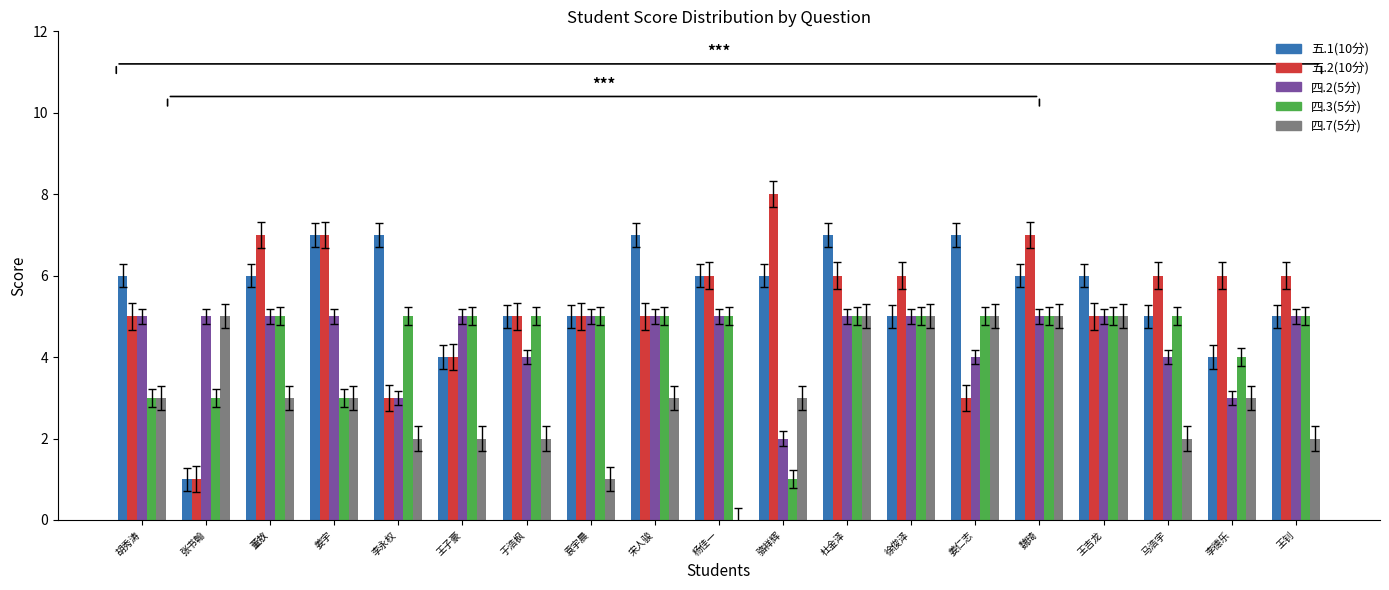

True or false: 五.2(10分) has a value of 1 at 张书翰.

True